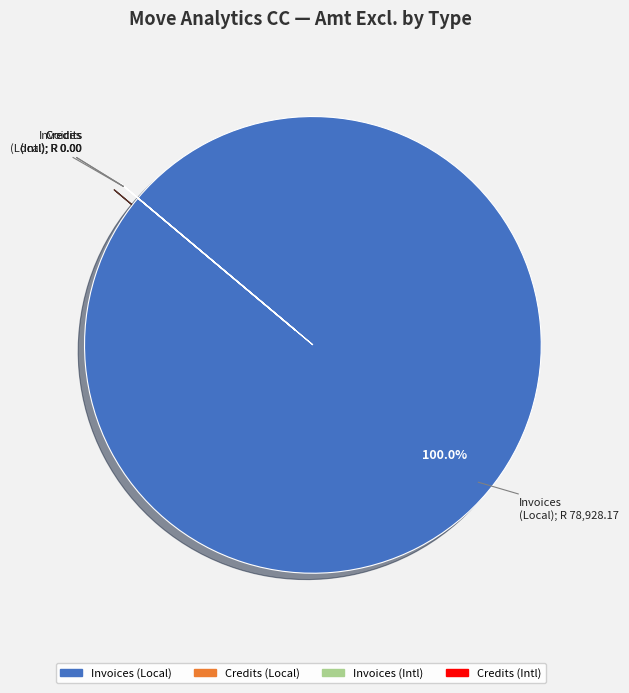

Is there a majority slice in this chart?

Yes